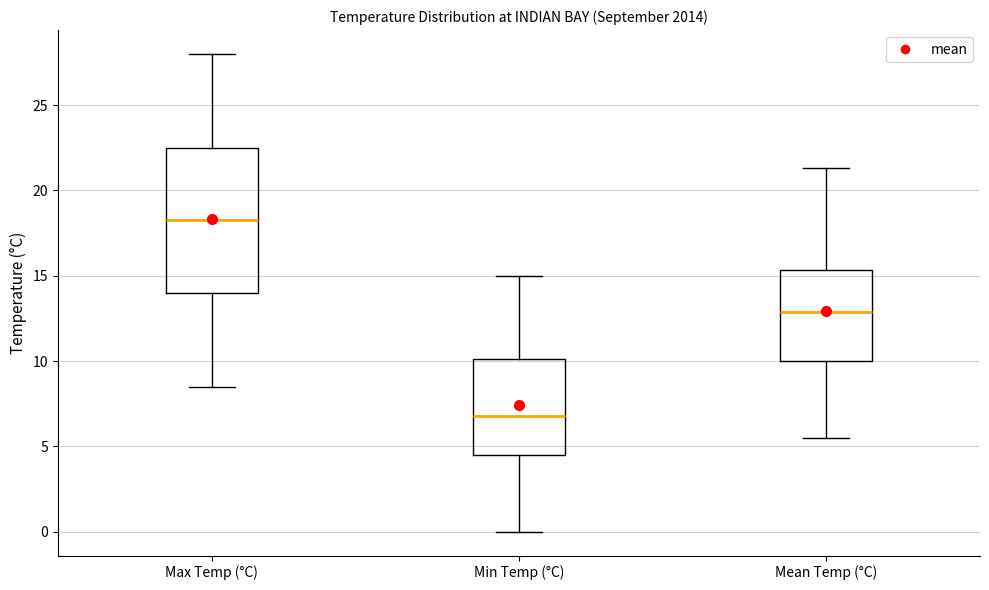

Where is the upper edge of the box for Mean Temp (°C) on the y-axis? The values are not printed on the chart, so give them approximately, as read against the axis.

15.5